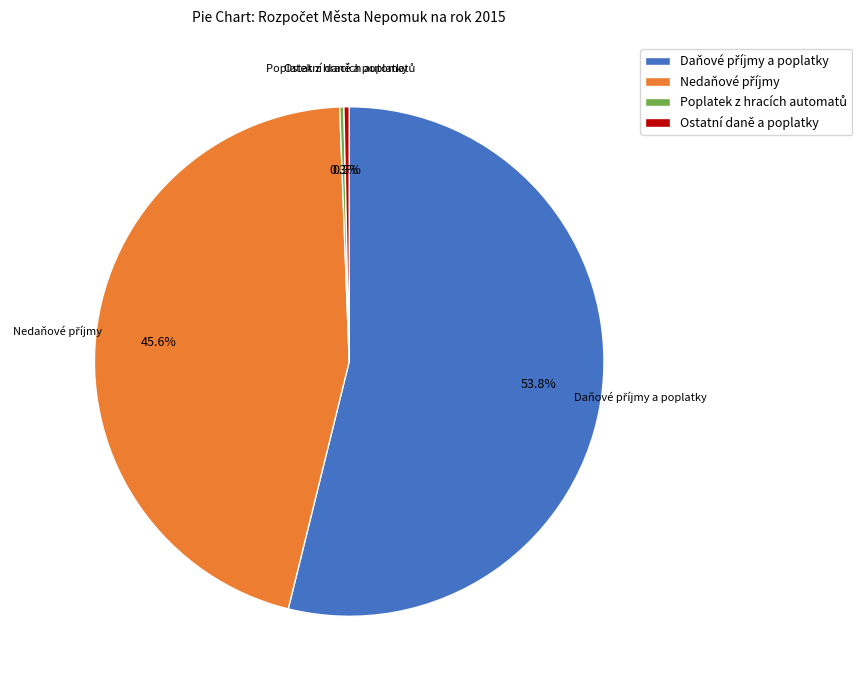

Is there any slice that represents more than half of the pie?

Yes